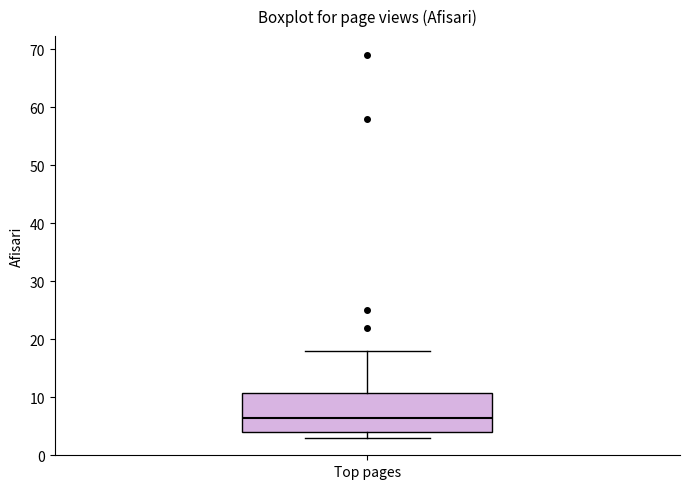

Transcribe this box plot: give where the median line is, the range the box spans, and where the two whiskers end, as read against the y-axis. The values are not printed on the chart, so give them approximately, as read against the axis.

median 7, box 4 to 11, whiskers 3 to 18